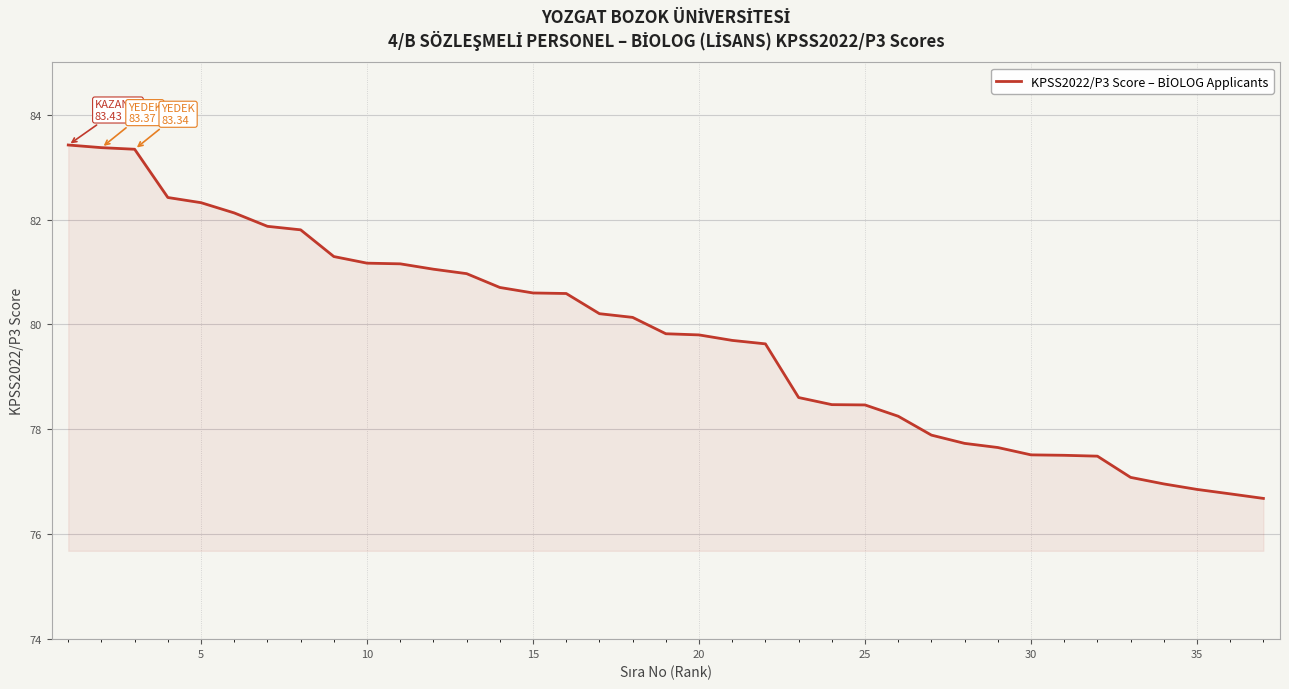

What is the minimum value shown in the chart?

76.7